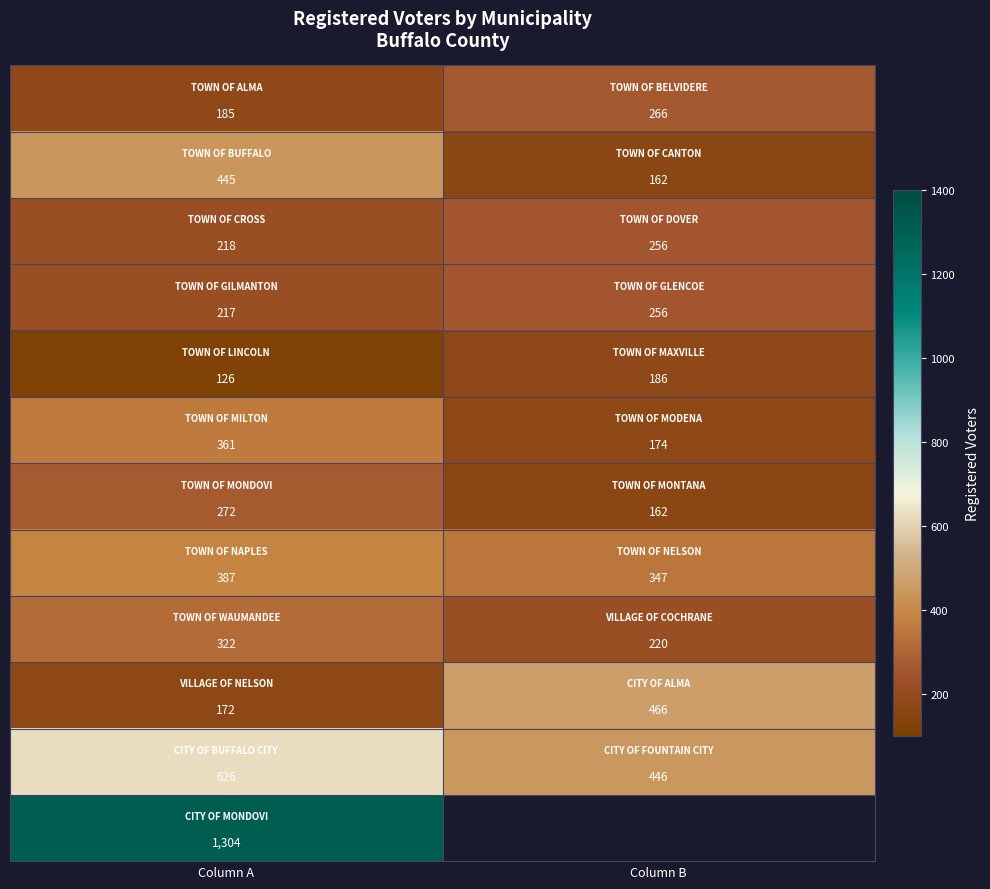

What is the difference between the highest and lowest values at Column A?

1178